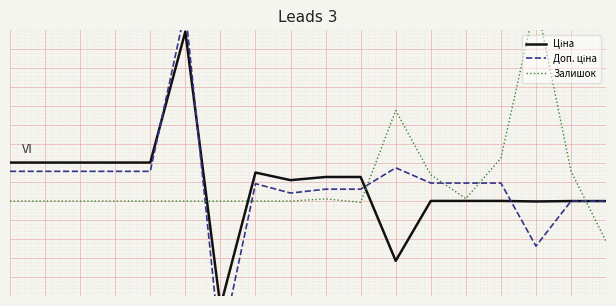

What is the approximate value of Ціна at 9?

-0.4